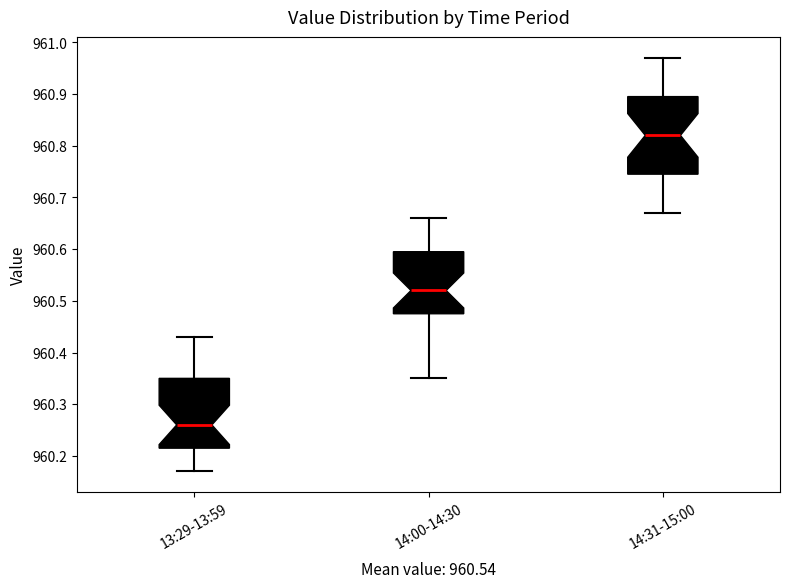

Which box's median line is the lowest?

13:29-13:59